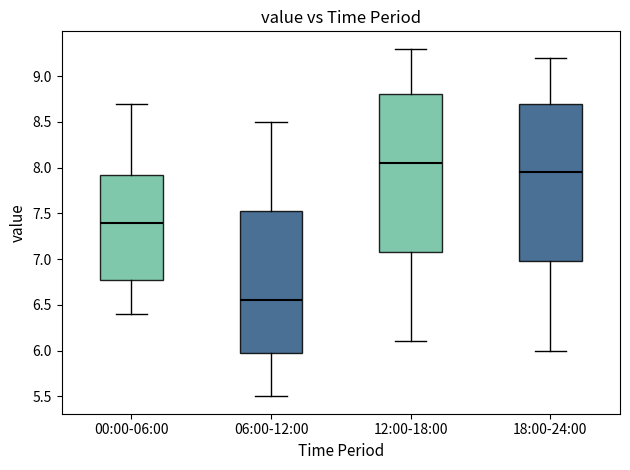

Reading left to right, transcribe this box plot: for each box, give where its median line is, the range the box spans, and where its two whiskers end, as read against the y-axis. The values are not printed on the chart, so give them approximately, as read against the axis.

00:00-06:00: median 7.40, box 6.80 to 7.95, whiskers 6.40 to 8.70
06:00-12:00: median 6.55, box 6.00 to 7.55, whiskers 5.50 to 8.50
12:00-18:00: median 8.05, box 7.10 to 8.80, whiskers 6.10 to 9.30
18:00-24:00: median 7.95, box 7.00 to 8.70, whiskers 6.00 to 9.20